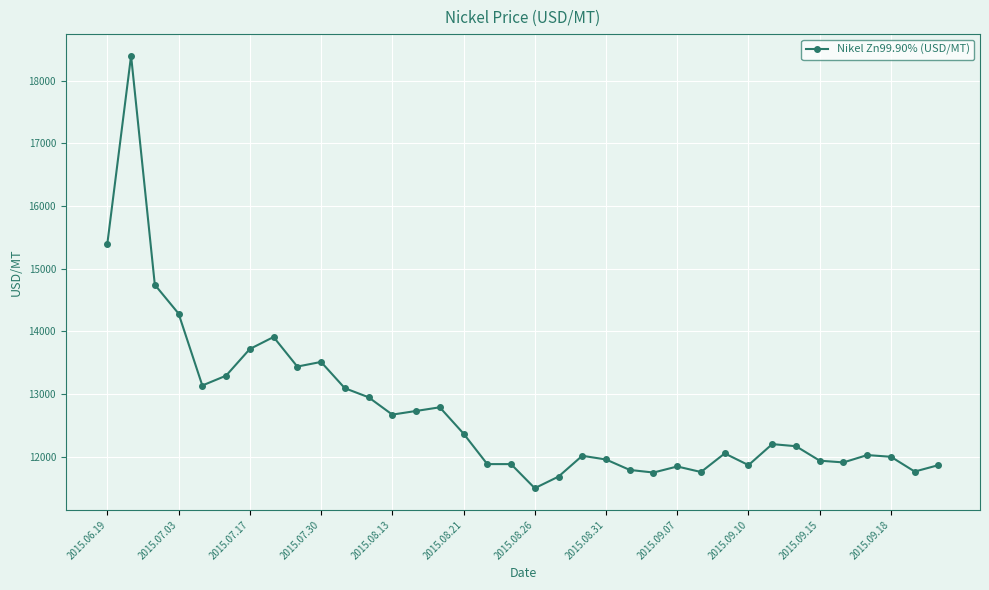

What is the maximum value shown in the chart?

18398.7